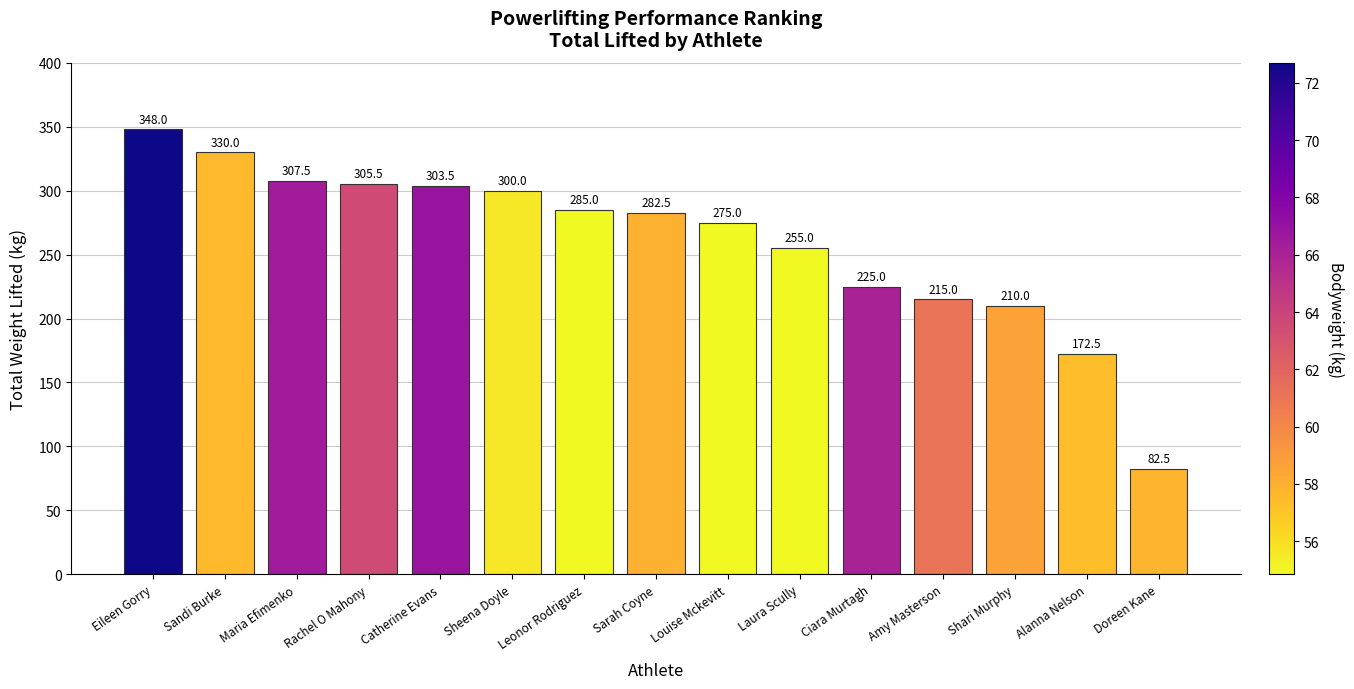

At which category does the chart reach its minimum across all series?

Doreen Kane